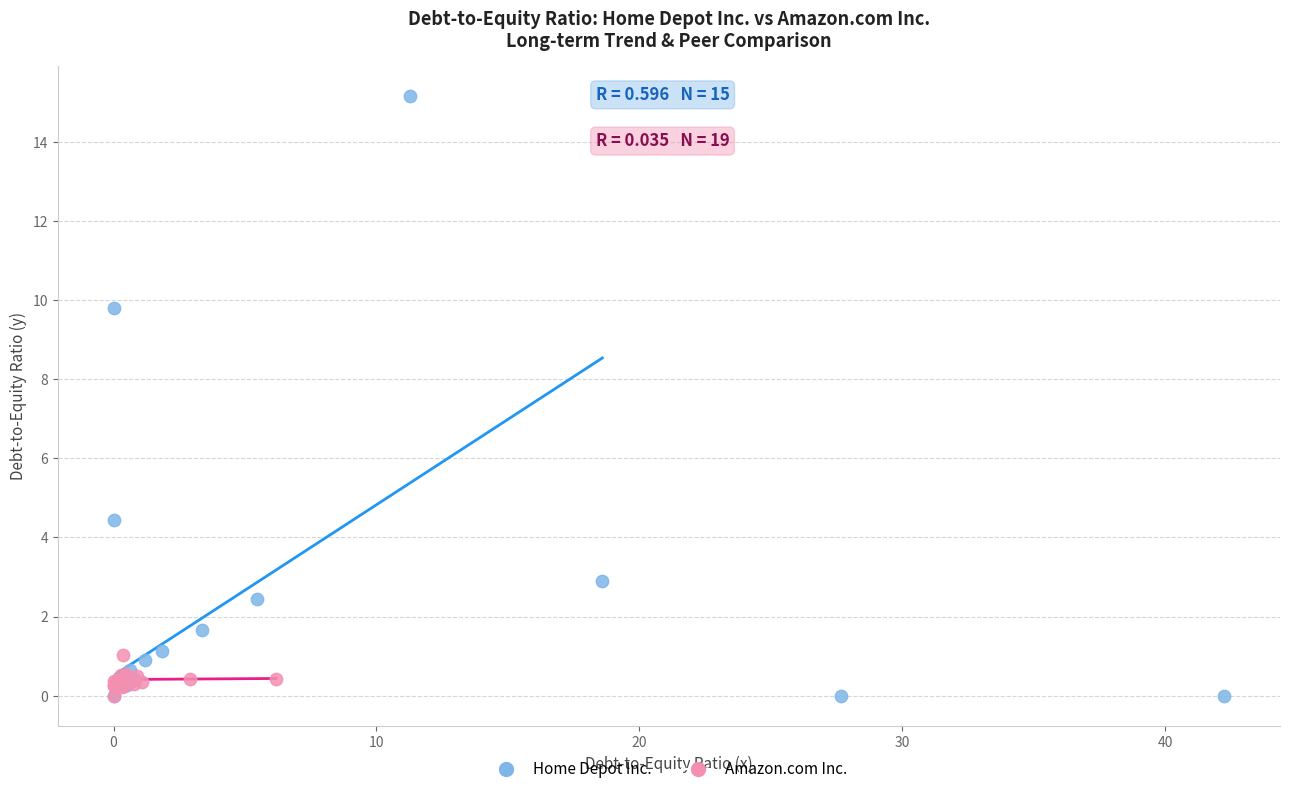

Which series has the widest spread of Y values?

Home Depot Inc.